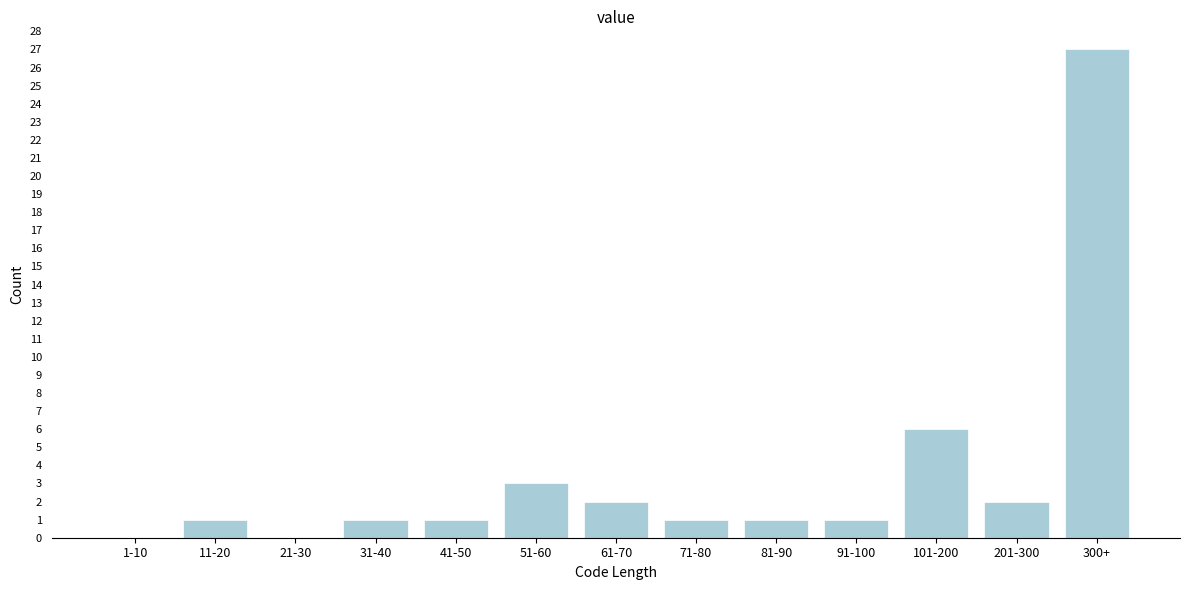

Reading left to right, list all the values displayed in this chart.

1-10=0	11-20=1	21-30=0	31-40=1	41-50=1	51-60=3	61-70=2	71-80=1	81-90=1	91-100=1	101-200=6	201-300=2	300+=27